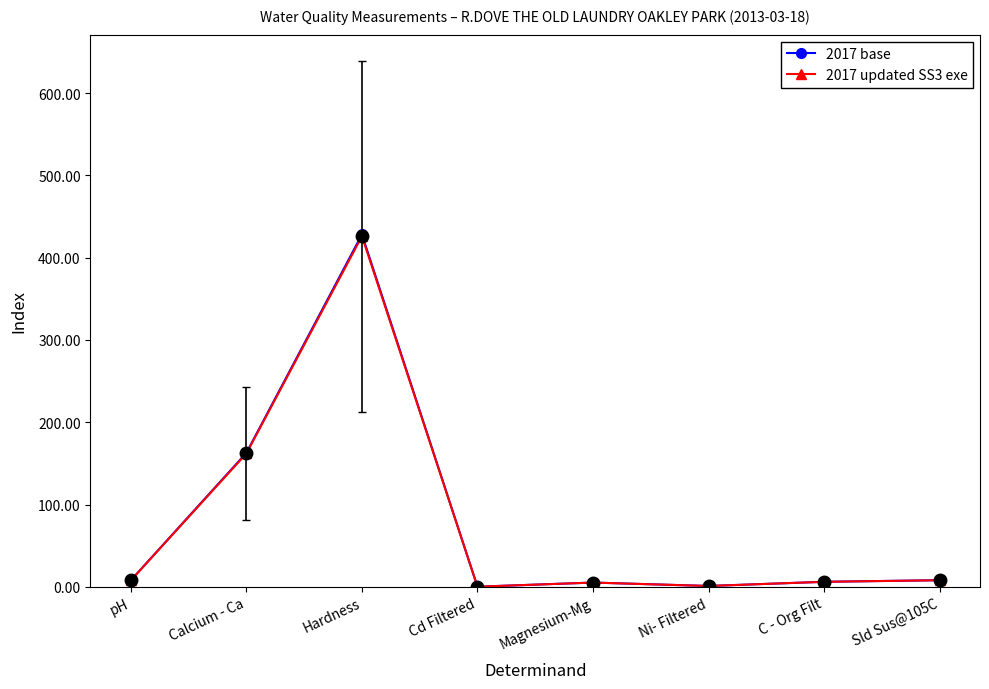

What is the maximum value shown in the chart?

428.1